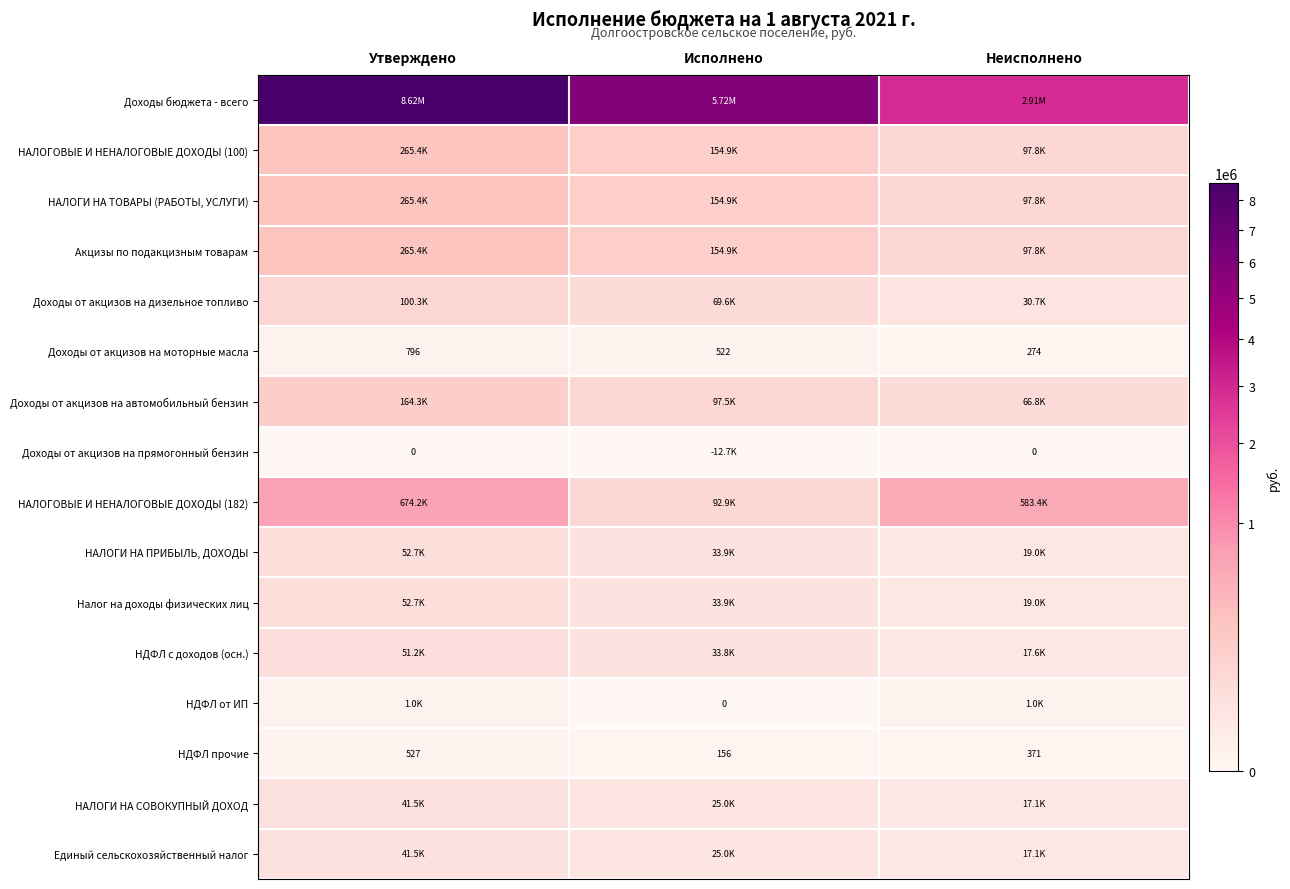

Which label corresponds to the largest value in the chart?

Утверждено